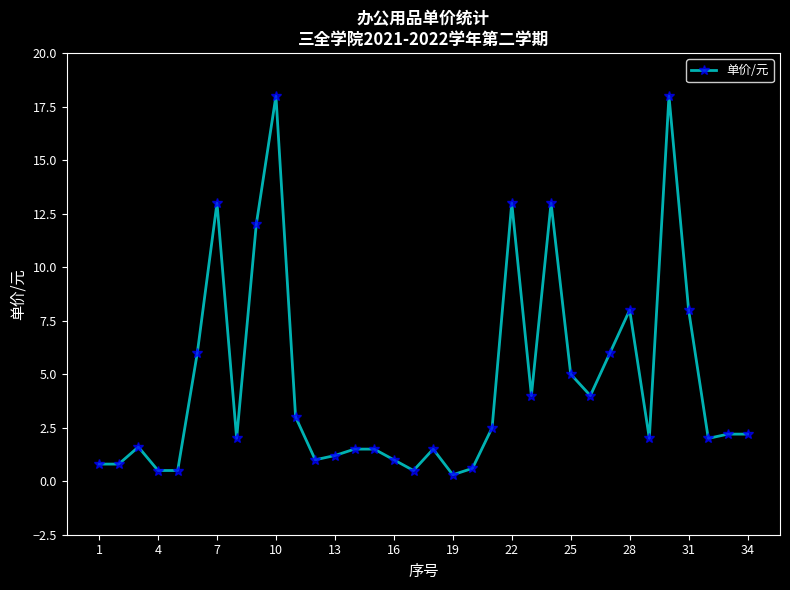

What is the difference between the second highest and second lowest values?

17.5